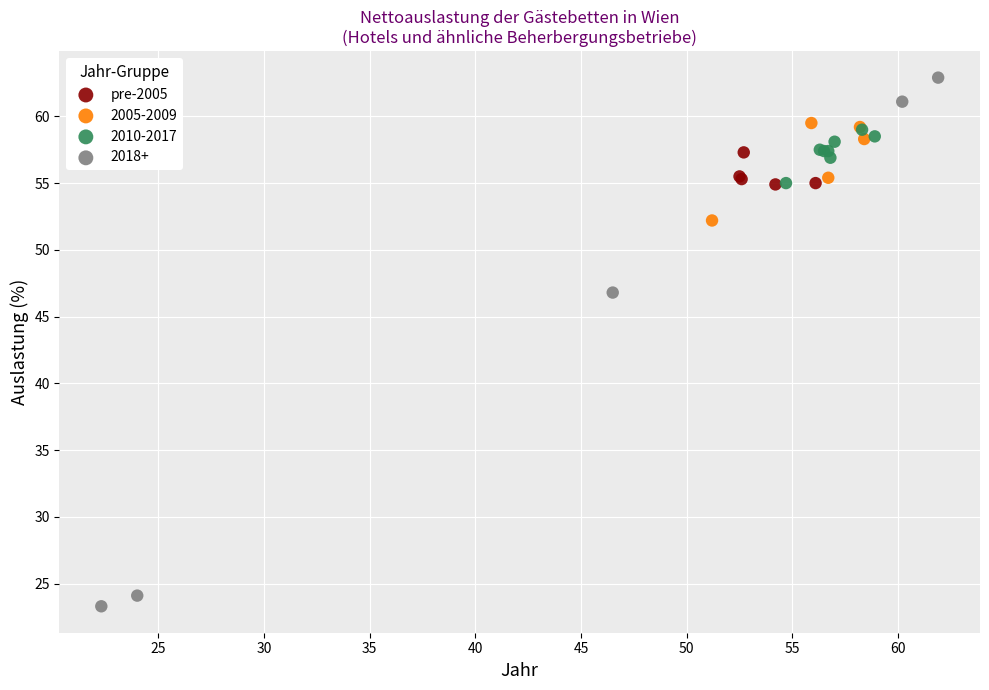

Which series has the largest Y range (max minus min)?

2018+